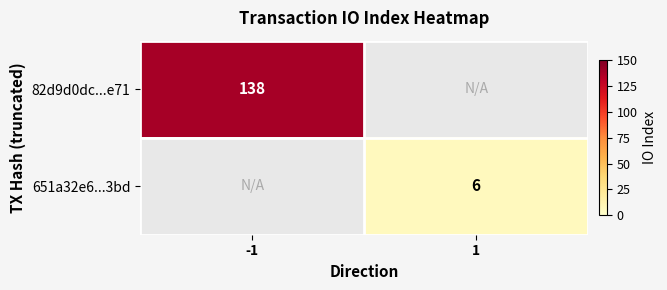

Is it true that 82d9d0dc...e71 equals 189 at -1?

False